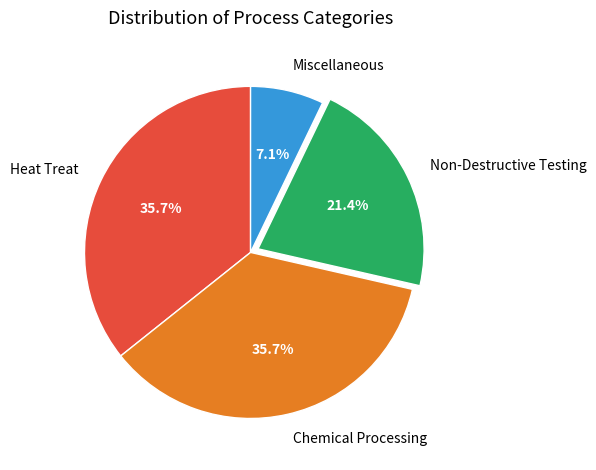

Which has a higher value, Chemical Processing or Miscellaneous?

Chemical Processing